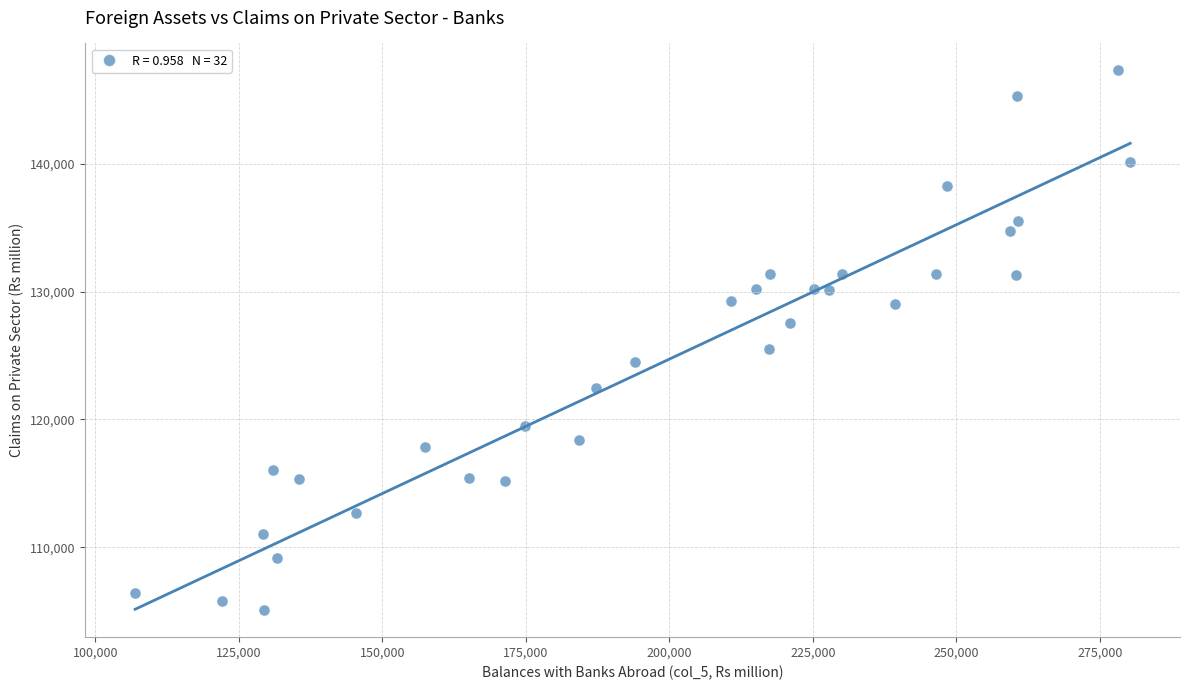

What is the range of Y values (max minus min)?

42246.1